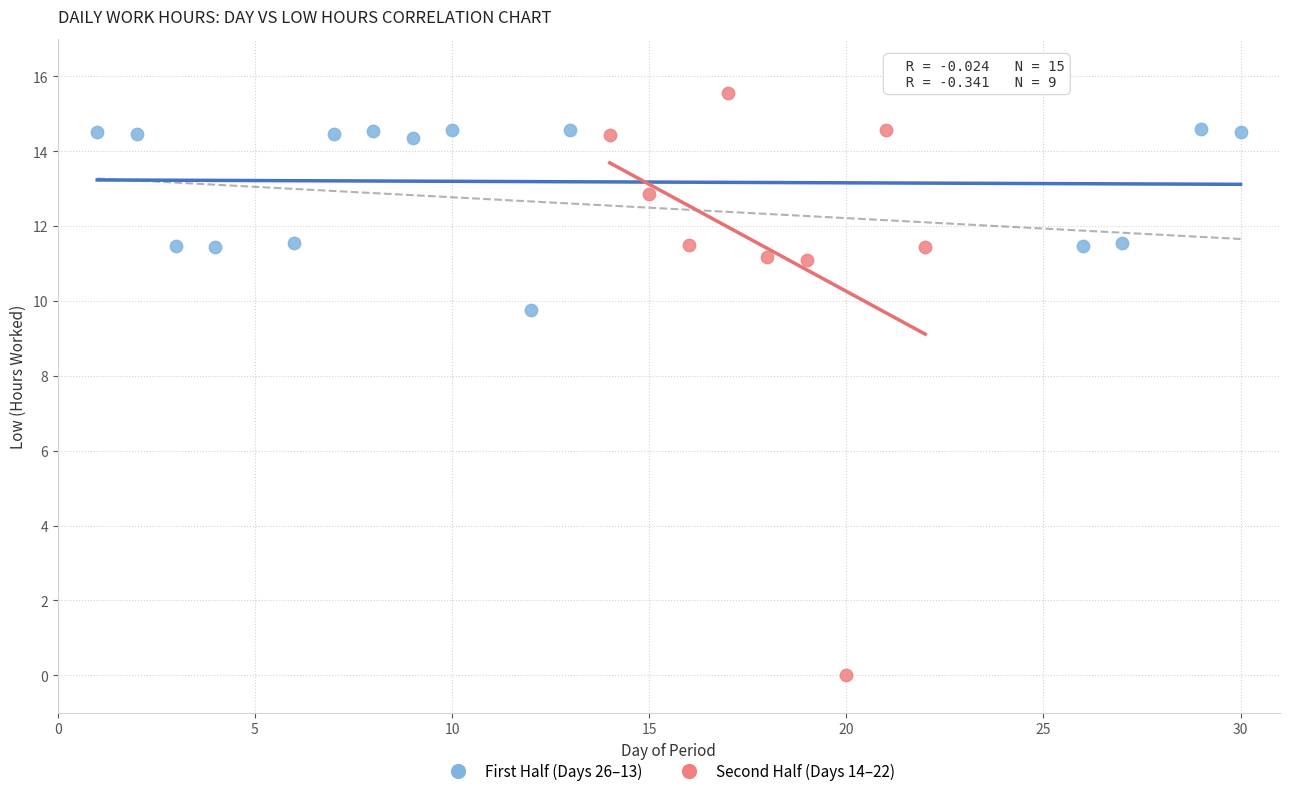

Which series has the largest Y range (max minus min)?

Second Half (Days 14–22)